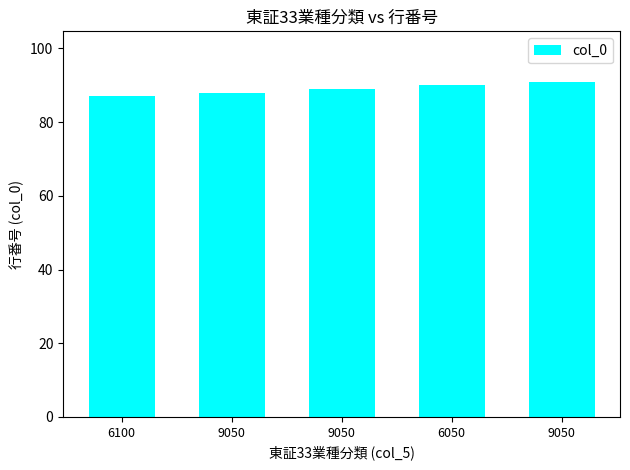

Which category has the highest value across all series?

9050